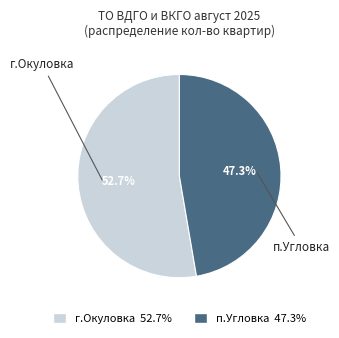

Does any single category account for the majority?

Yes